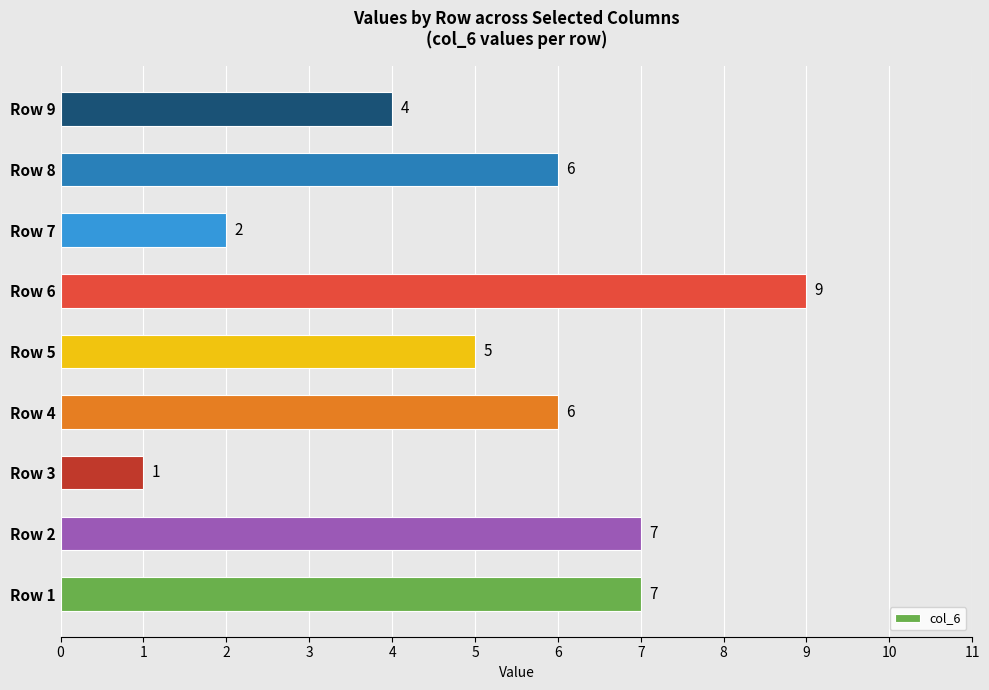

Between Row 9 and Row 5, which is larger?

Row 5